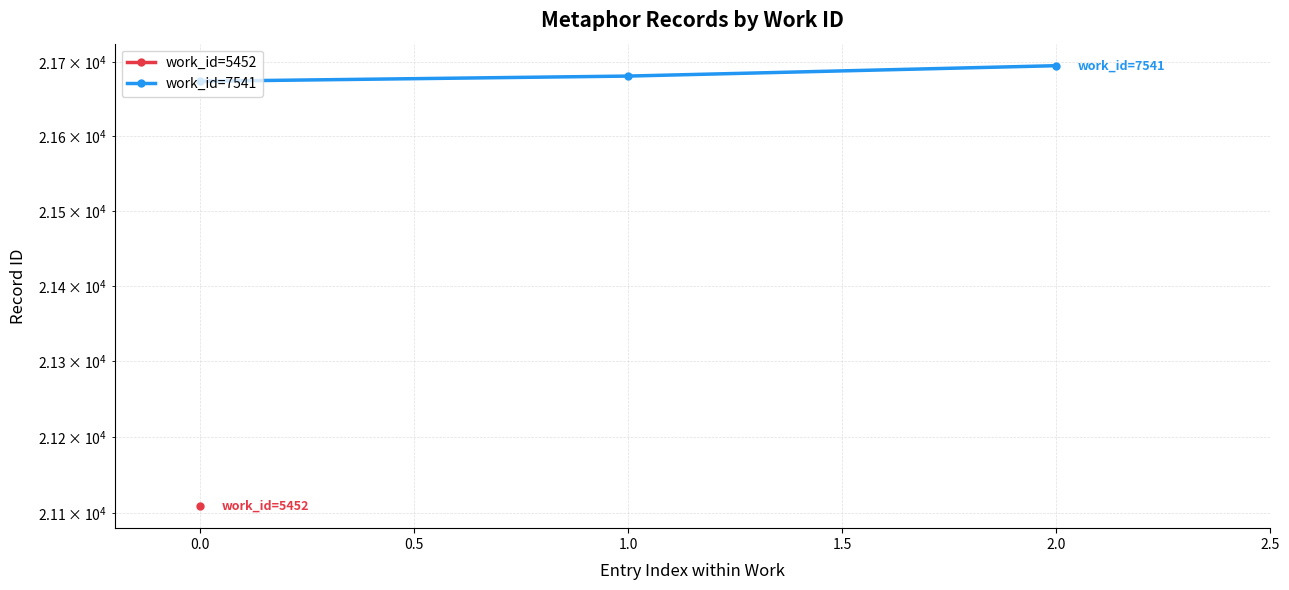

What is the value of the 3rd point from the left?

21695